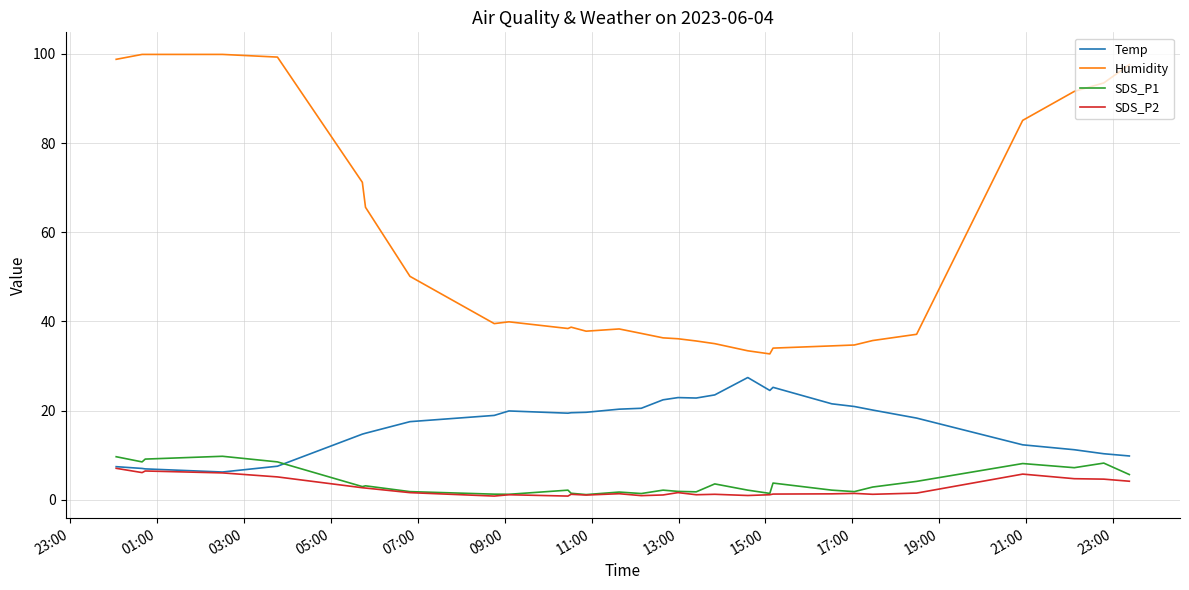

True or false: SDS_P2 and Humidity cross at least once.

False